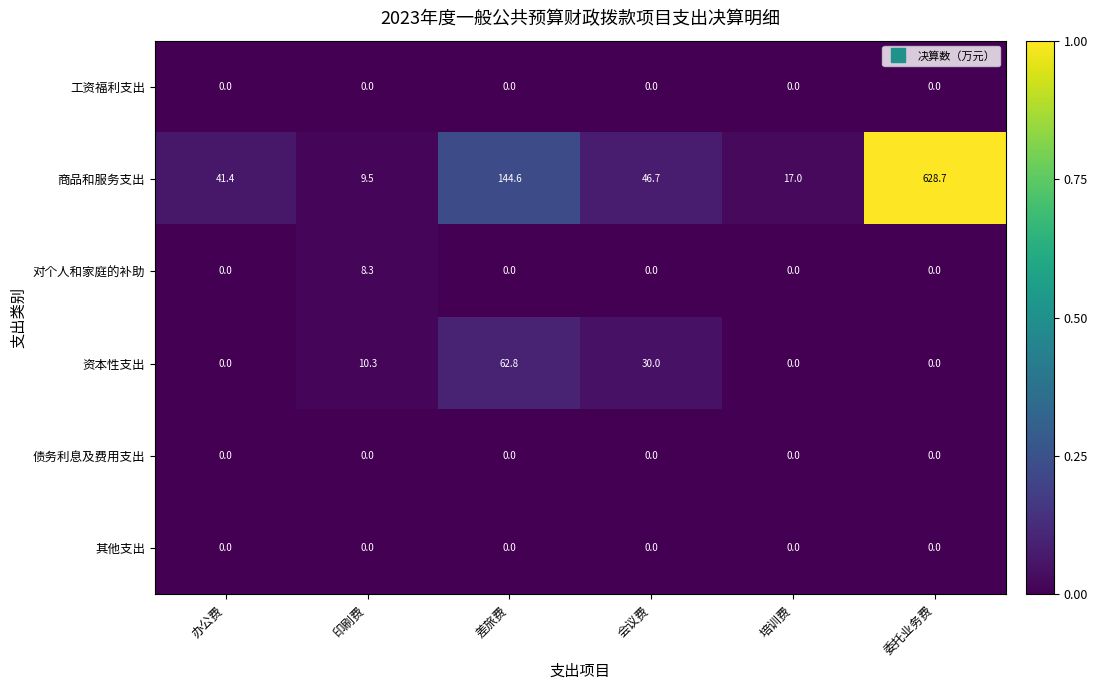

The 商品和服务支出 series shows 9.5 at 印刷费. True or false?

True